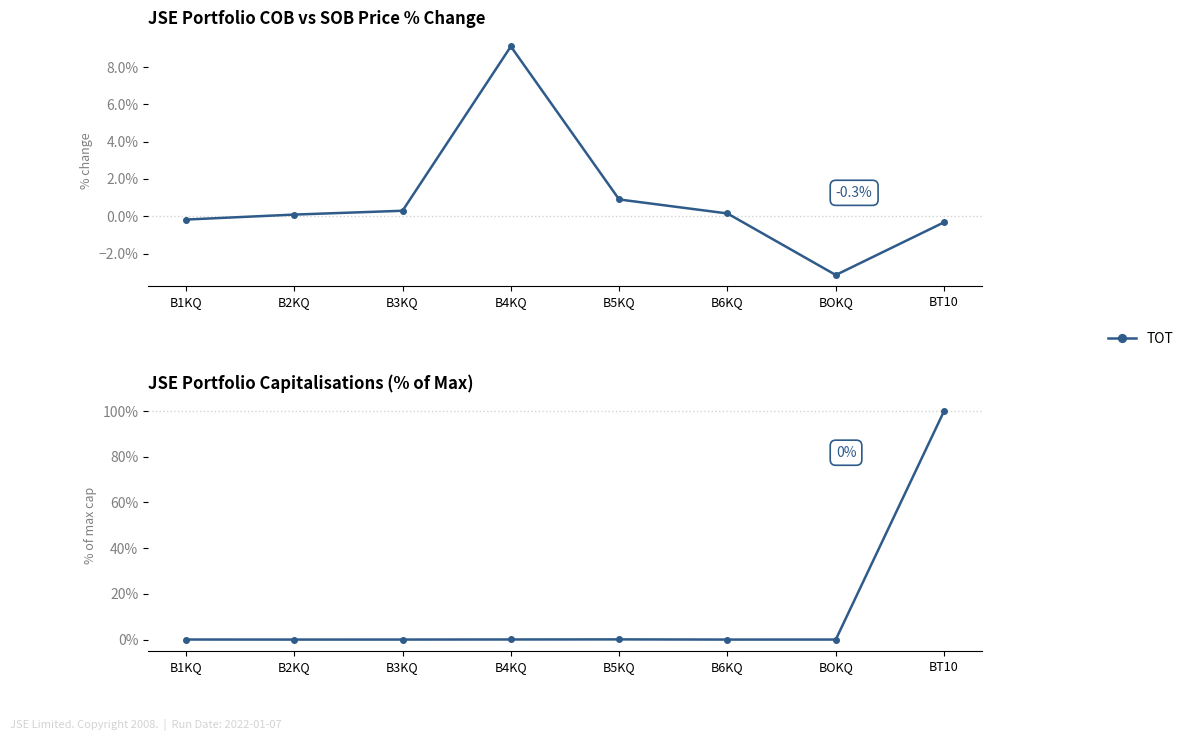

How many points are lower than both their immediate neighbors (excluding endpoints)?

2